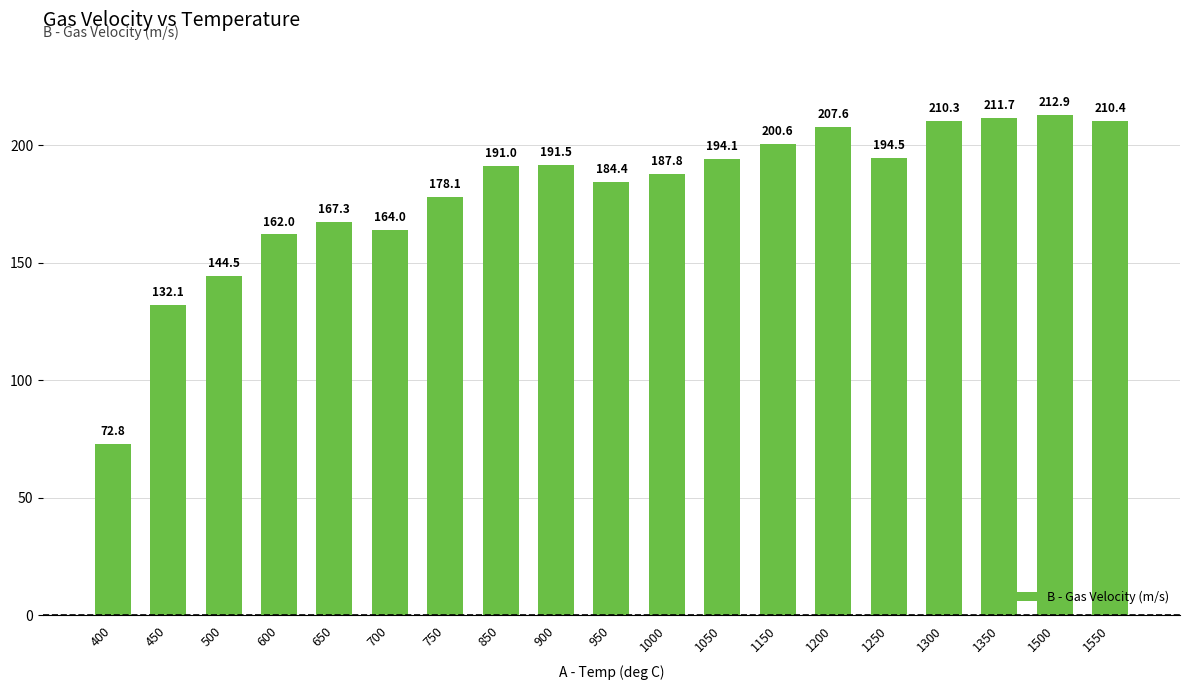

List the labels in order of value, smallest first.

400, 450, 500, 600, 700, 650, 750, 950, 1000, 850, 900, 1050, 1250, 1150, 1200, 1300, 1550, 1350, 1500